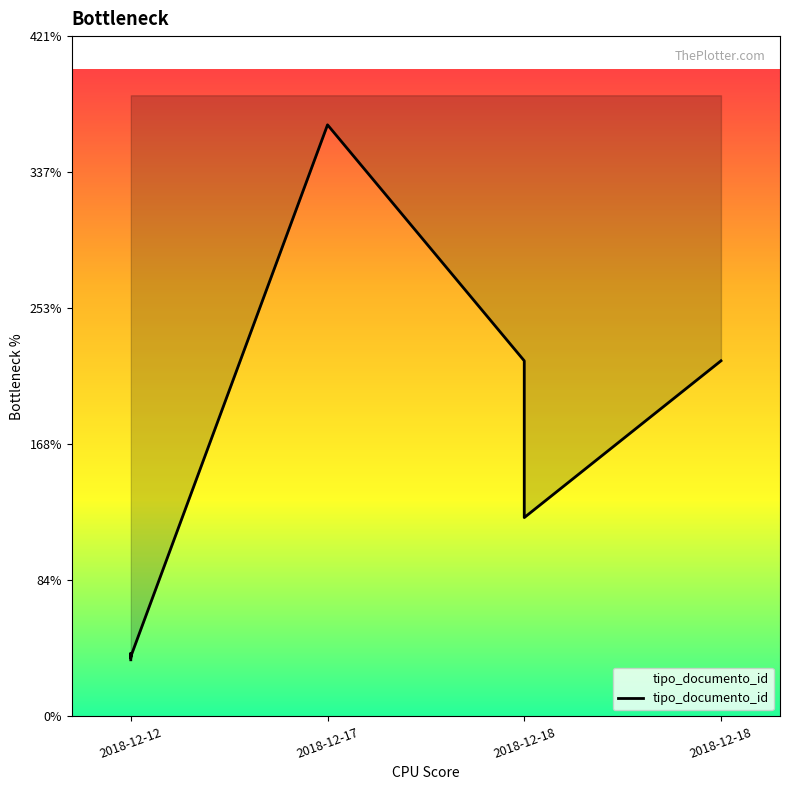

How many series are shown in this chart?

1